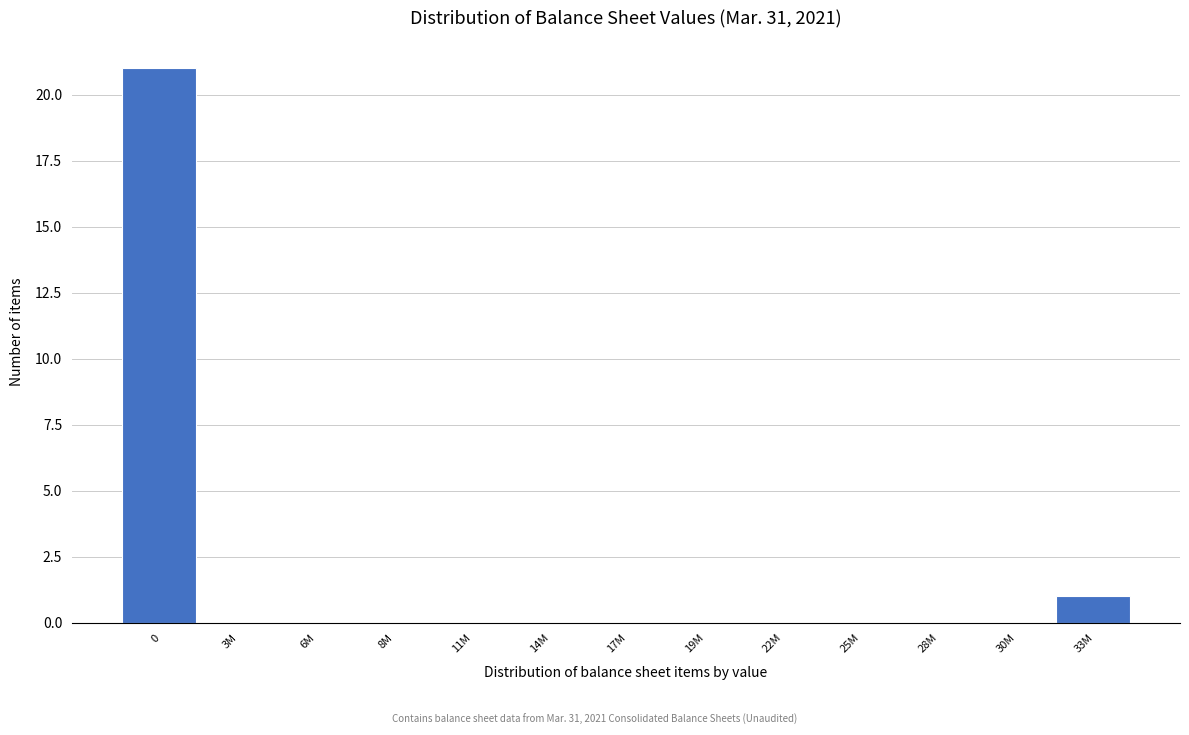

Reading left to right, what are all the values shown in this chart?

0=21	3M=0	6M=0	8M=0	11M=0	14M=0	17M=0	19M=0	22M=0	25M=0	28M=0	30M=0	33M=1